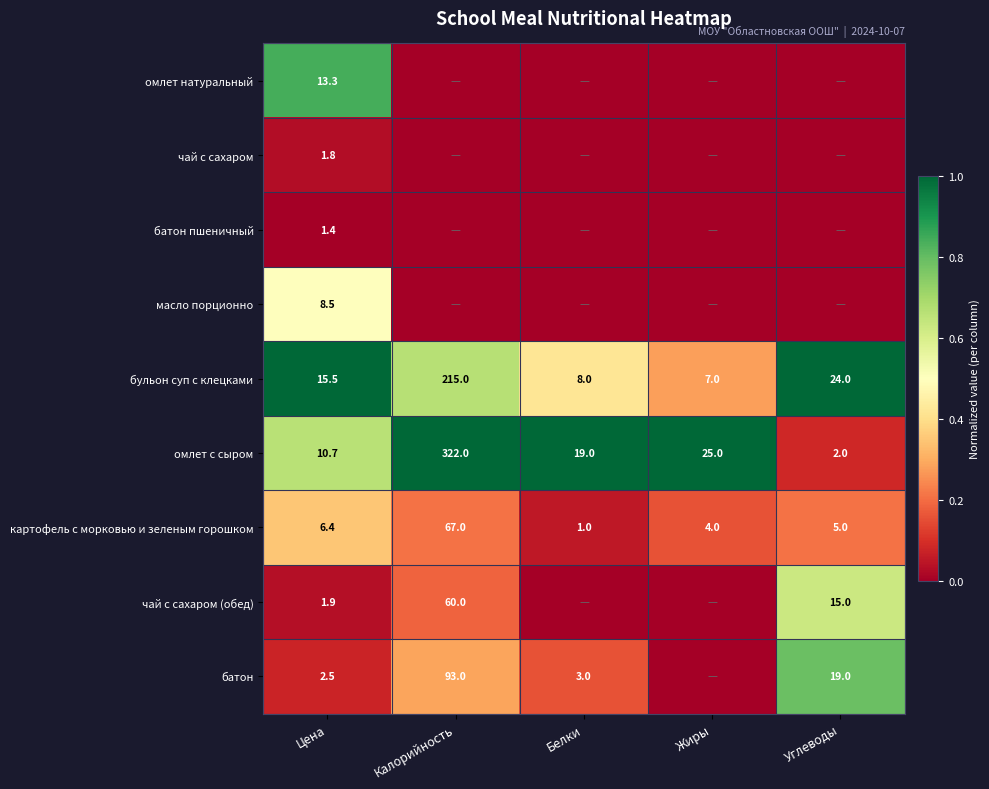

What is the average value of the бульон суп с клецками series?

53.9